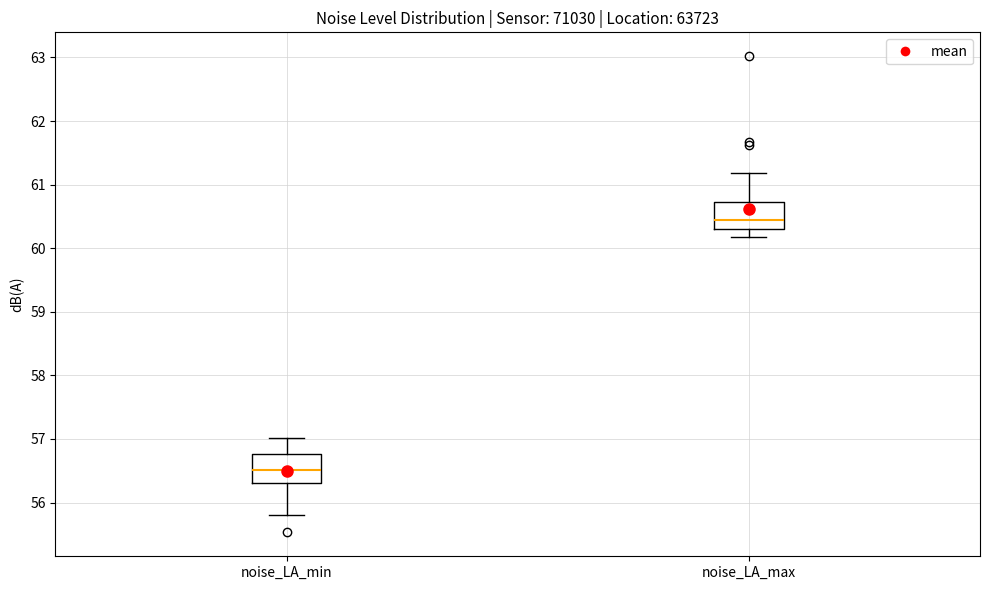

Where is the upper edge of the box for noise_LA_max on the y-axis? The values are not printed on the chart, so give them approximately, as read against the axis.

60.7